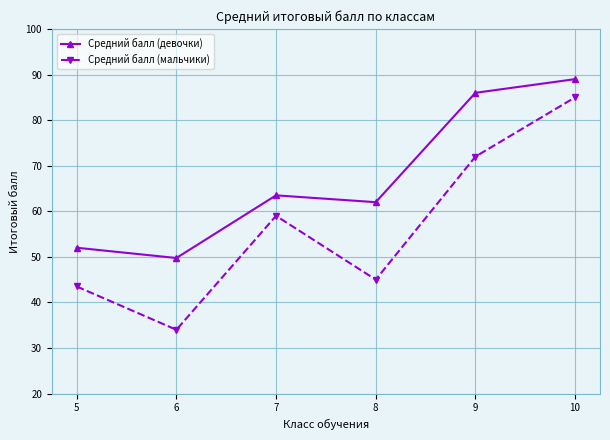

Reading left to right, extract all data points from this chart.

Средний балл (девочки): 5=52.0	6=49.8	7=63.5	8=62.0	9=86.0	10=89.0
Средний балл (мальчики): 5=43.5	6=34.0	7=59.0	8=45.0	9=72.0	10=85.0